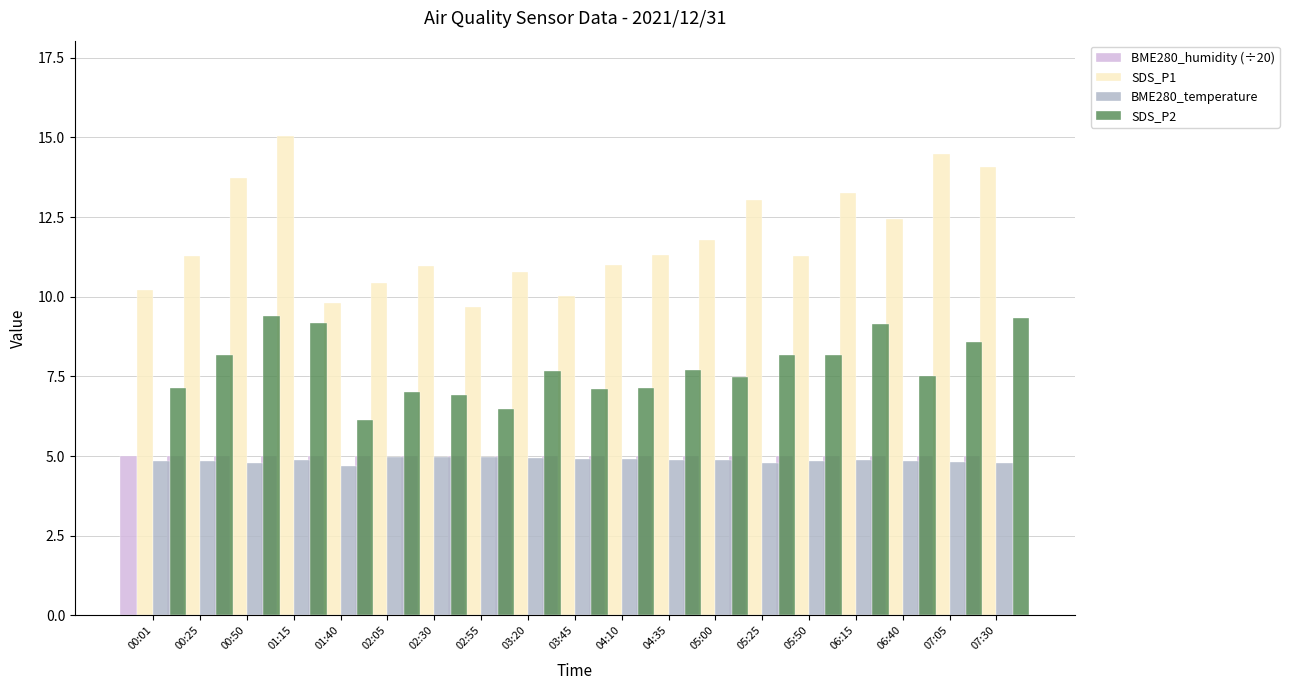

Which series has the largest total across all categories?

SDS_P1